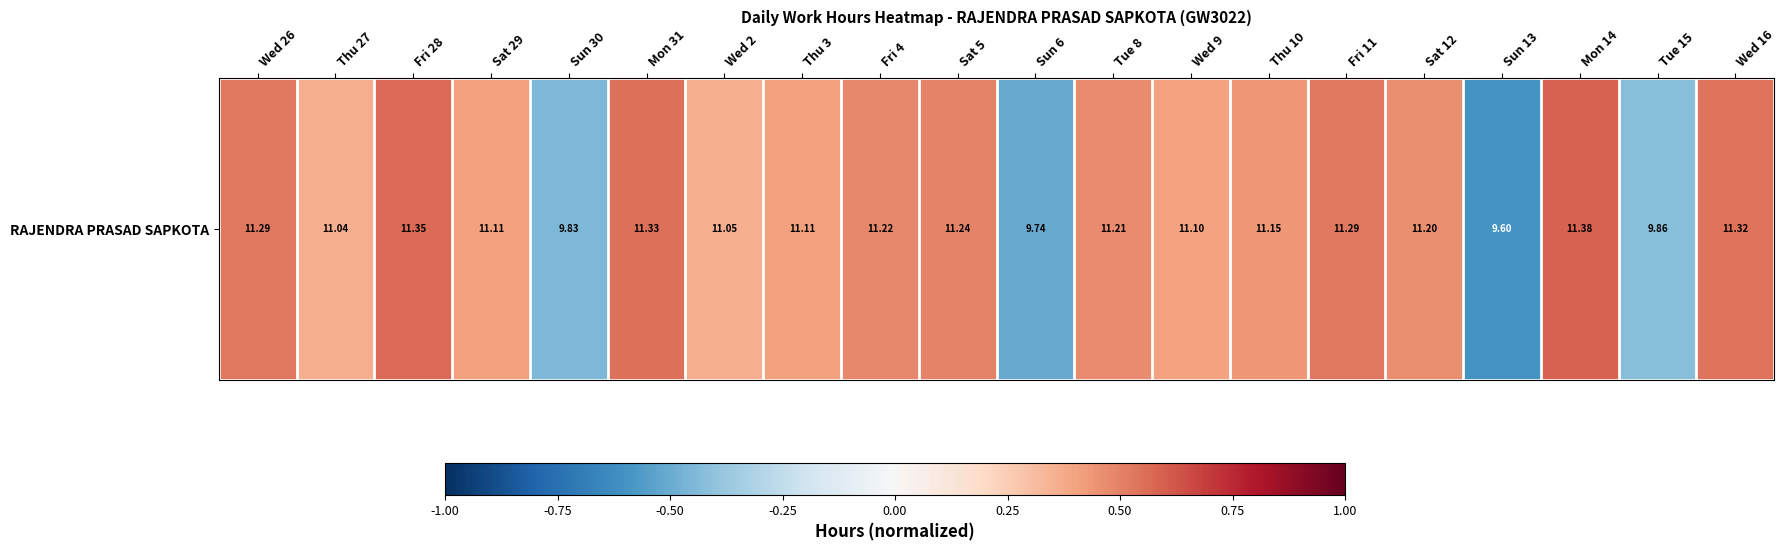

Which category has the lowest value across all series?

Sun 13